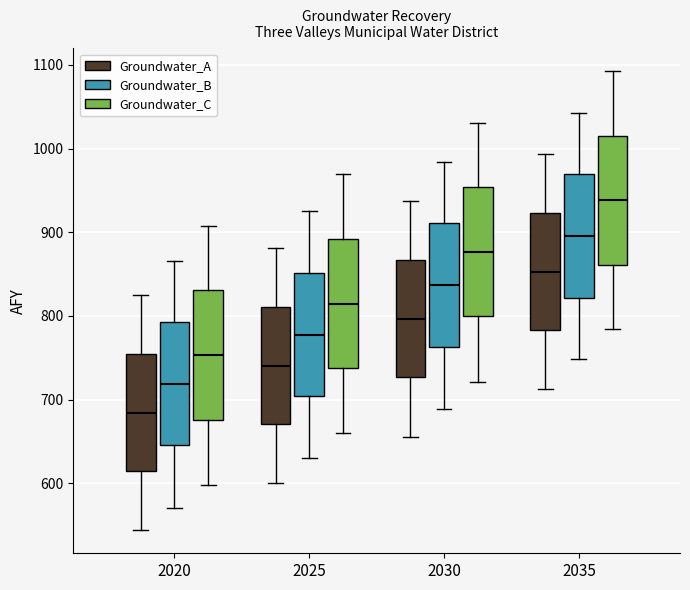

Which box's median line is the highest?

2035 (Groundwater_C)